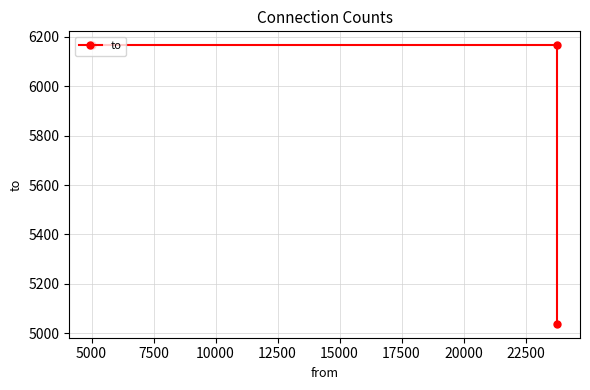

True or false: the data shows 2972 at 2500.

False